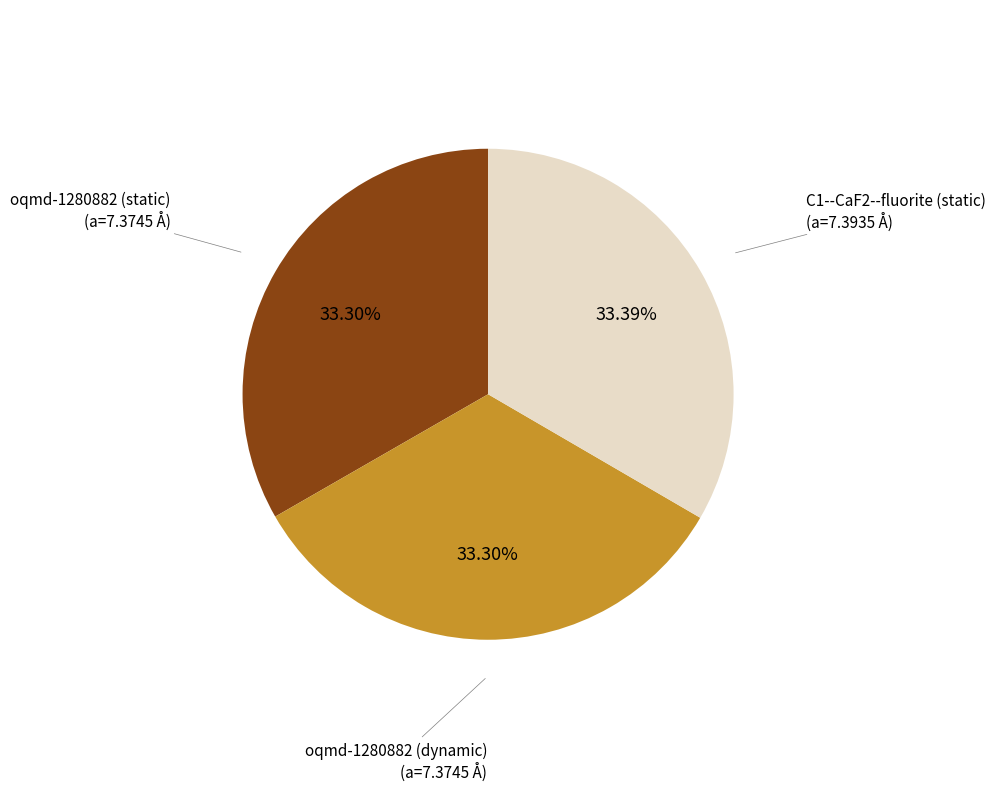

Is there a majority slice in this chart?

No